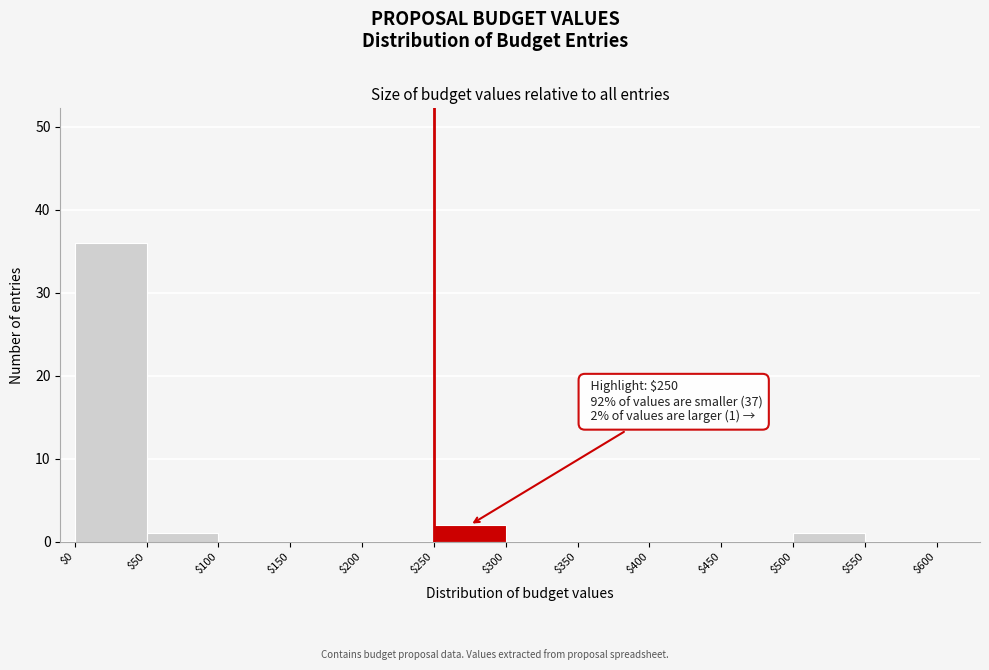

Which range on the x-axis has the tallest bar?

$0 to $50